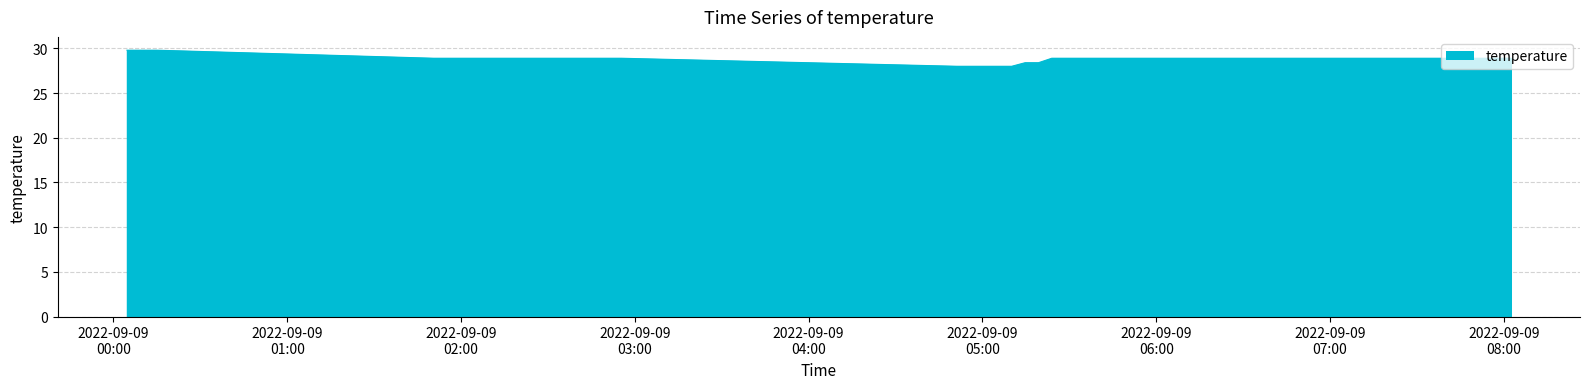

What is the difference between the maximum and minimum values?

1.8